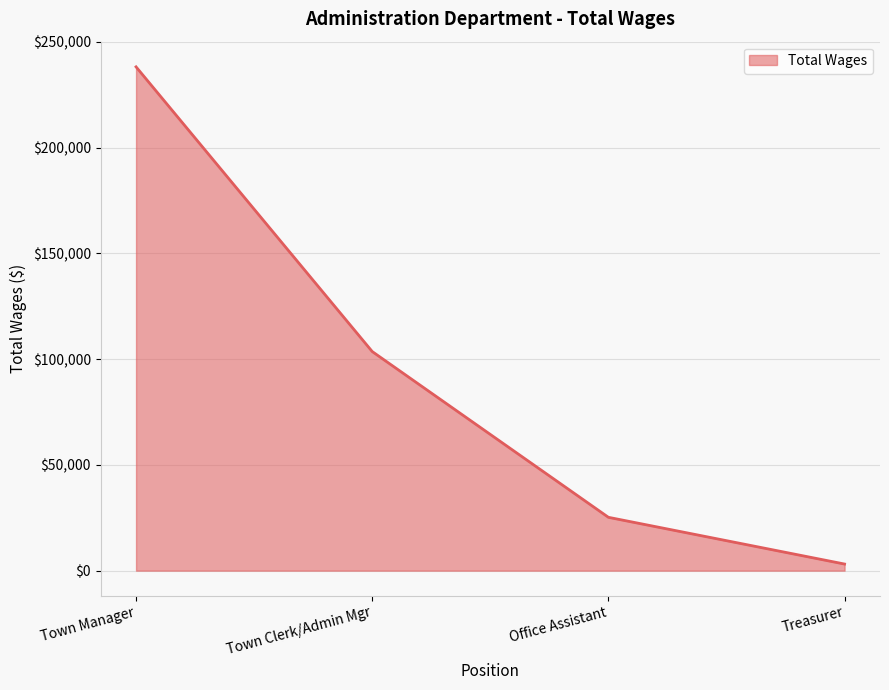

Rank the categories by value from lowest to highest.

Treasurer, Office Assistant, Town Clerk/Admin Mgr, Town Manager